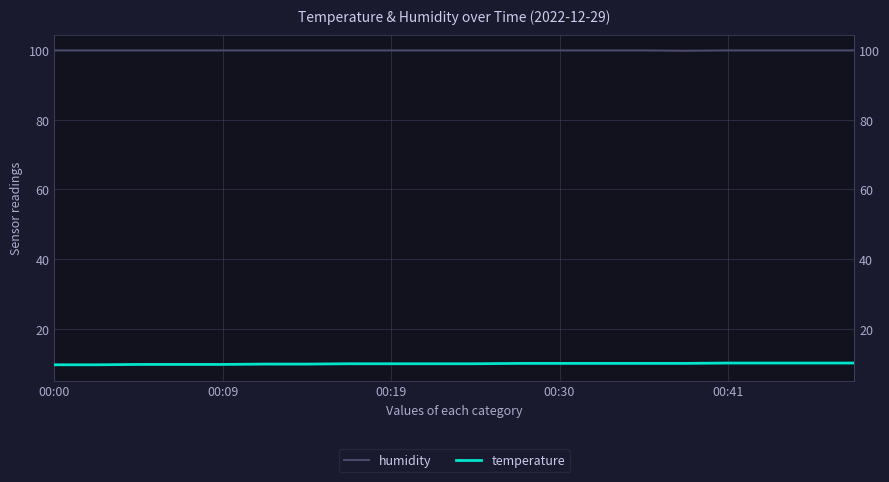

Which series has the largest total across all categories?

humidity